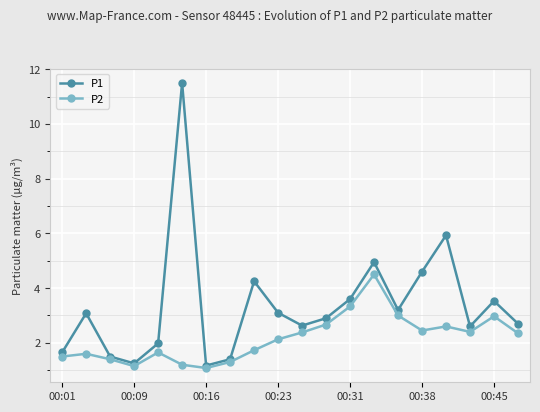

Which series has the widest spread of values?

P1